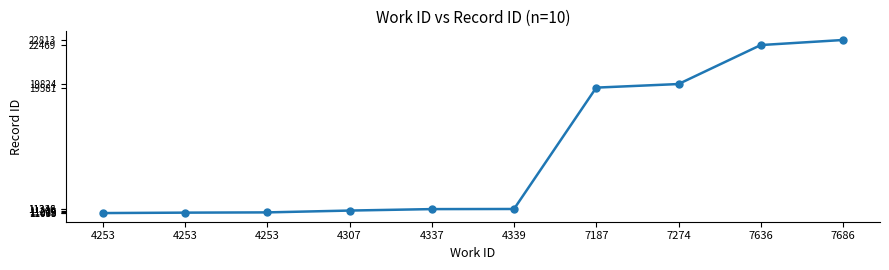

The chart shows a value of 13177 at 7636. True or false?

False